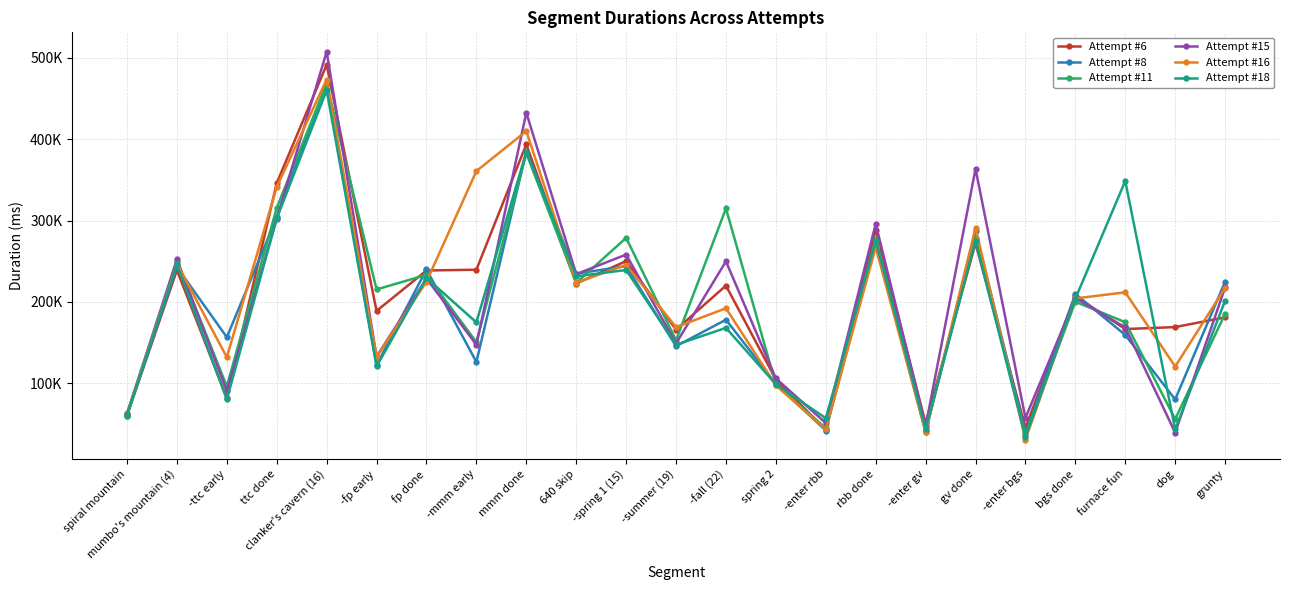

How many interior local peaks does the Attempt #18 series have?

9